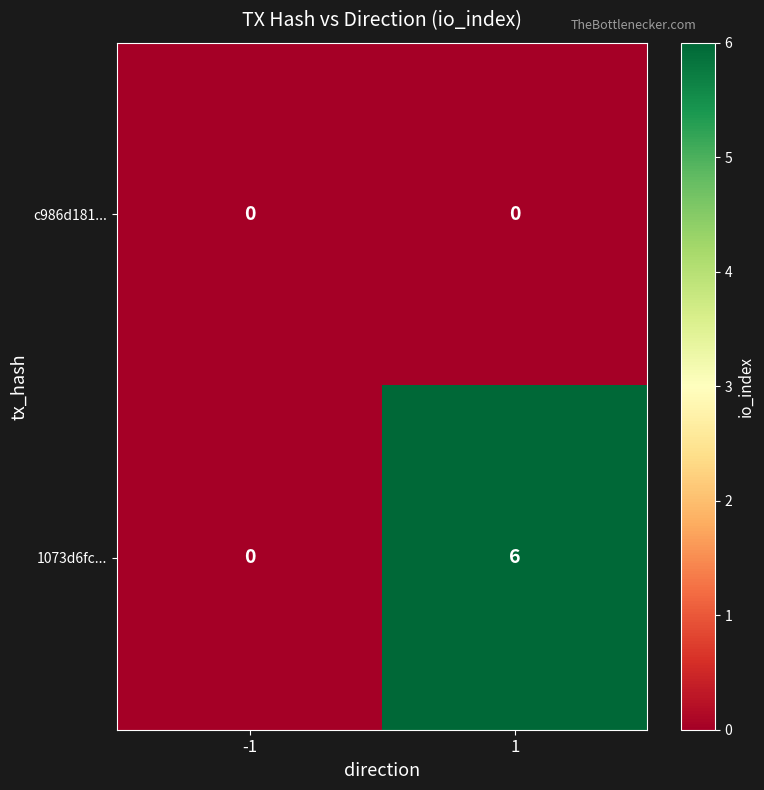

What is the difference between the 1073d6fc... values at 1 and -1?

6